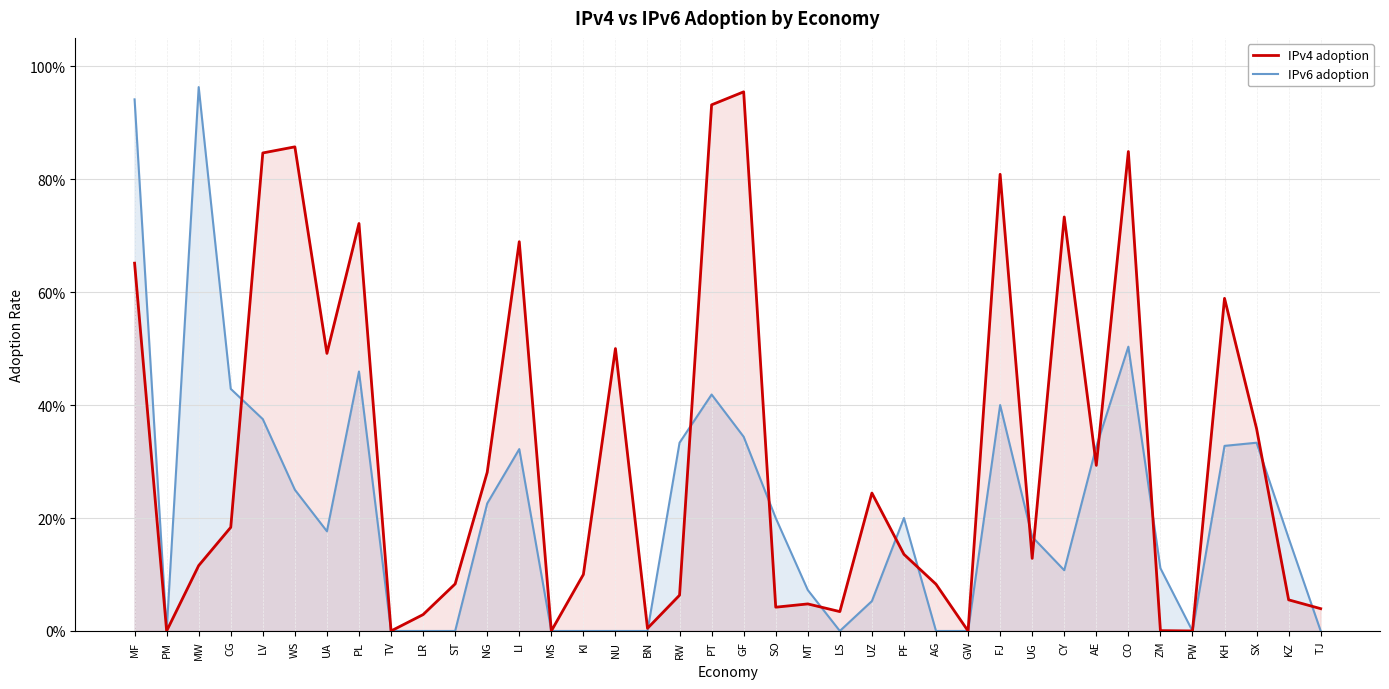

Rank the series by their maximum value, from highest to lowest.

IPv6 adoption, IPv4 adoption